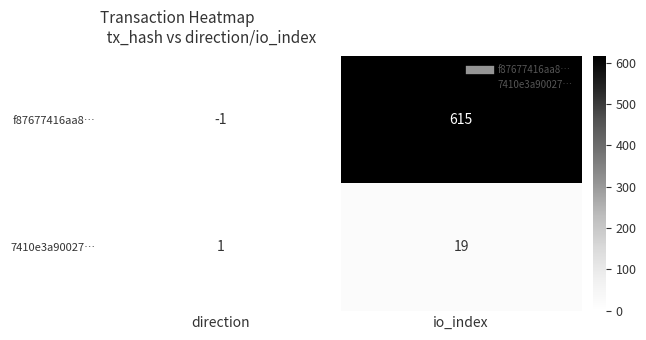

True or false: f87677416aa8… has a value of 352 at io_index.

False